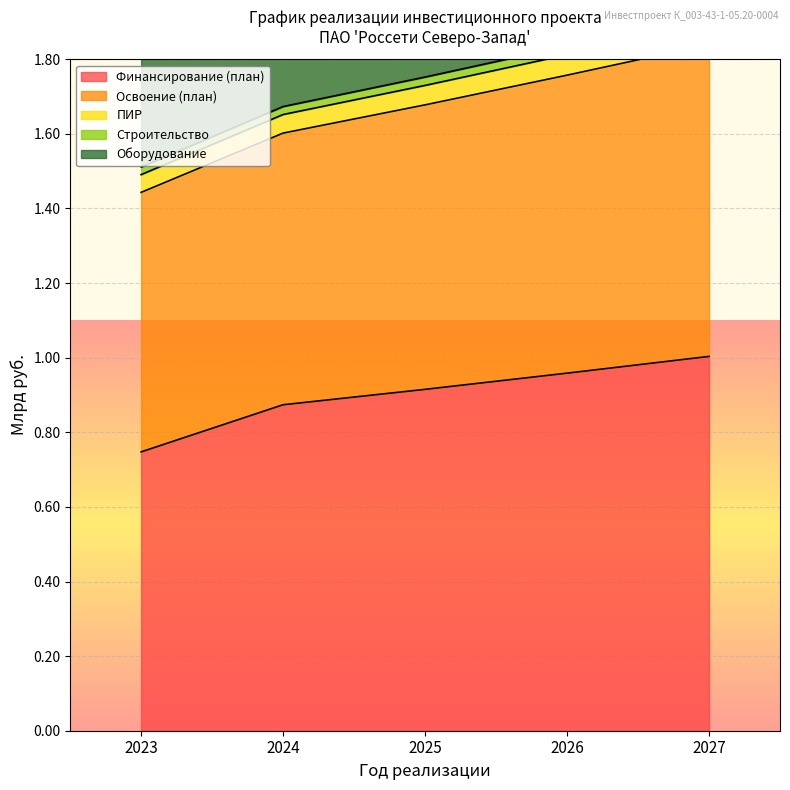

True or false: ПИР and Оборудование cross at least once.

False